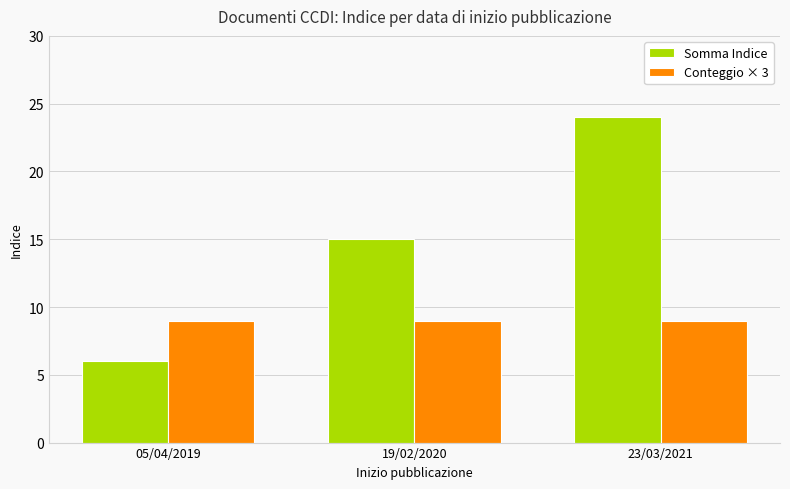

List the labels in order of Somma Indice value, largest first.

23/03/2021, 19/02/2020, 05/04/2019